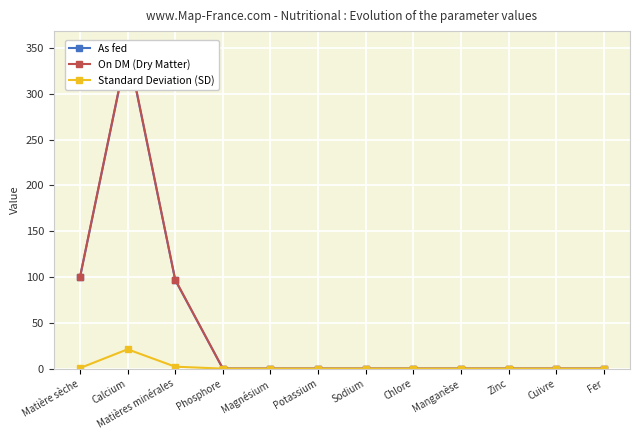

Does the chart display data point markers on the line(s)?

Yes